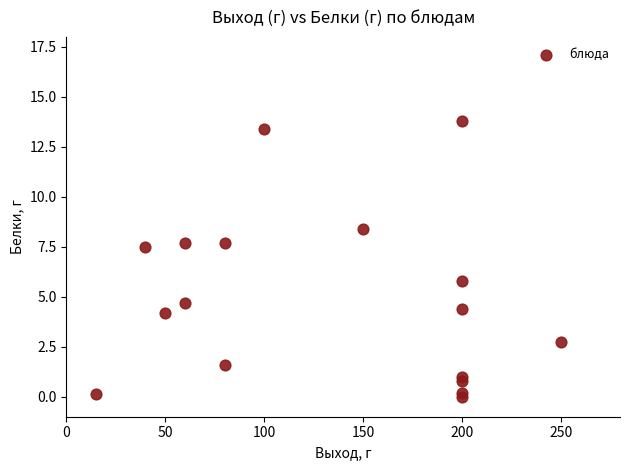

What is the range of Y values (max minus min)?

13.8